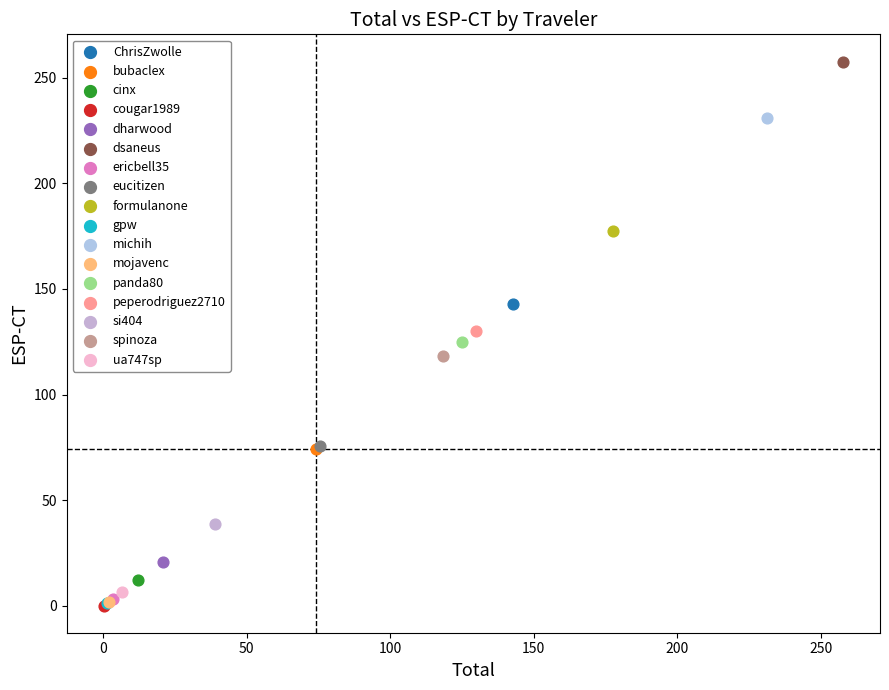

What are all the series names shown in the legend?

ChrisZwolle, bubaclex, cinx, cougar1989, dharwood, dsaneus, ericbell35, eucitizen, formulanone, gpw, michih, mojavenc, panda80, peperodriguez2710, si404, spinoza, ua747sp